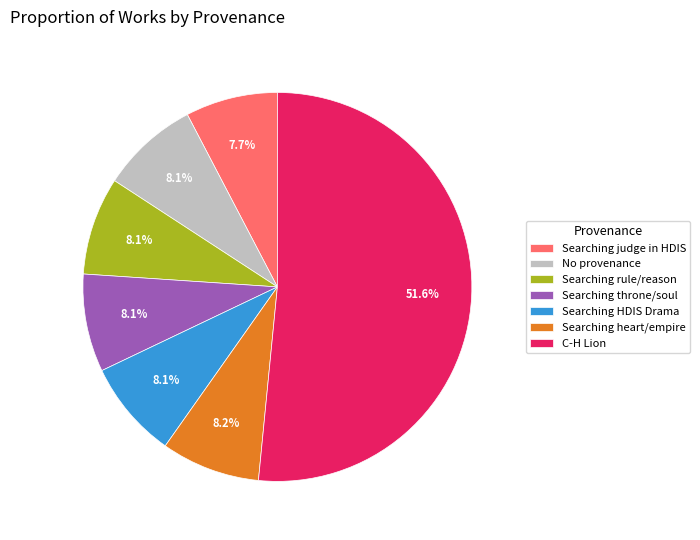

What is the ratio of the value at Searching heart/empire to the value at No provenance?

1.0